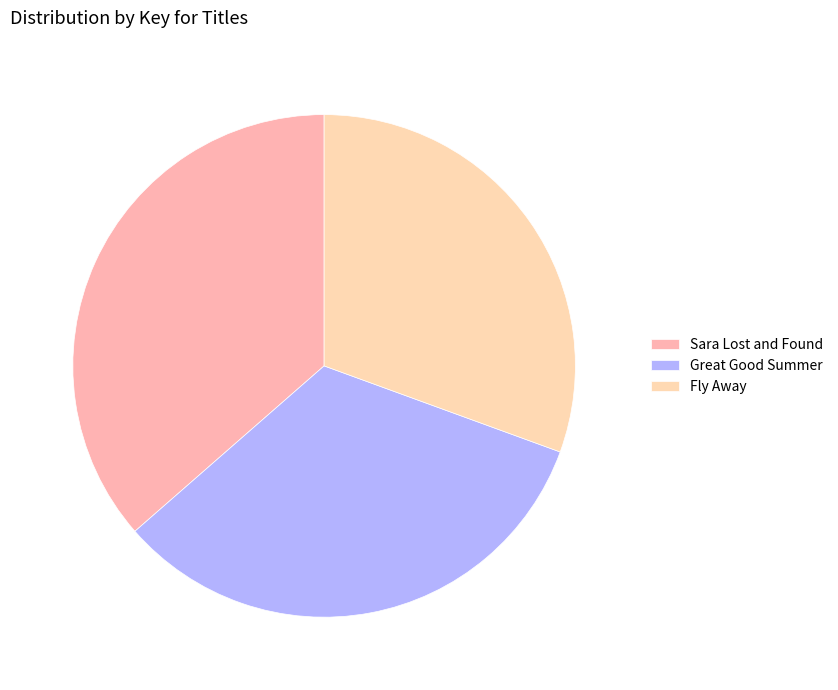

Approximately how many times larger is the value at Sara Lost and Found compared to Great Good Summer?

1.1